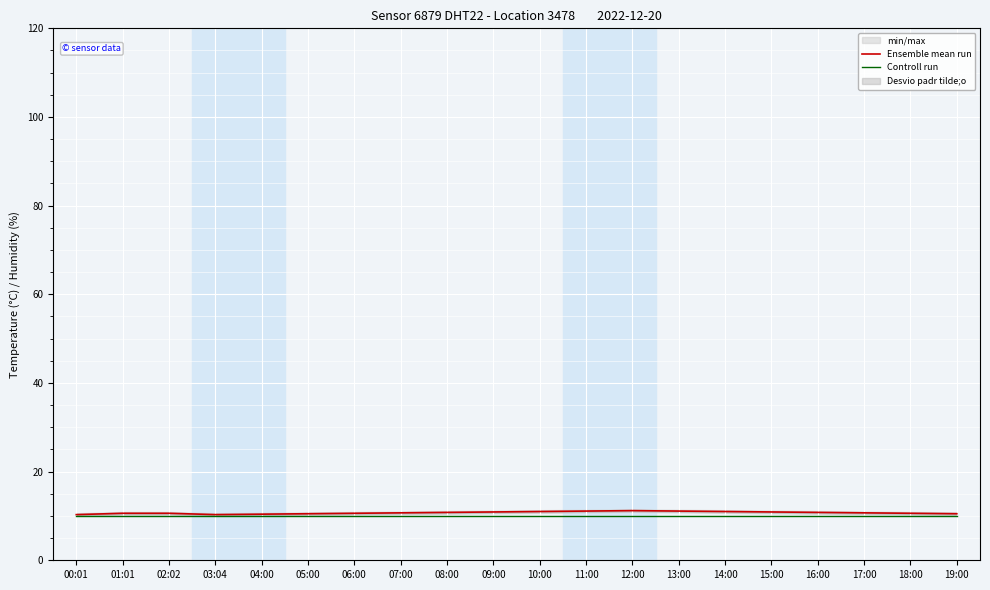

The value of Ensemble mean run at 01:01 is 10.6. True or false?

True